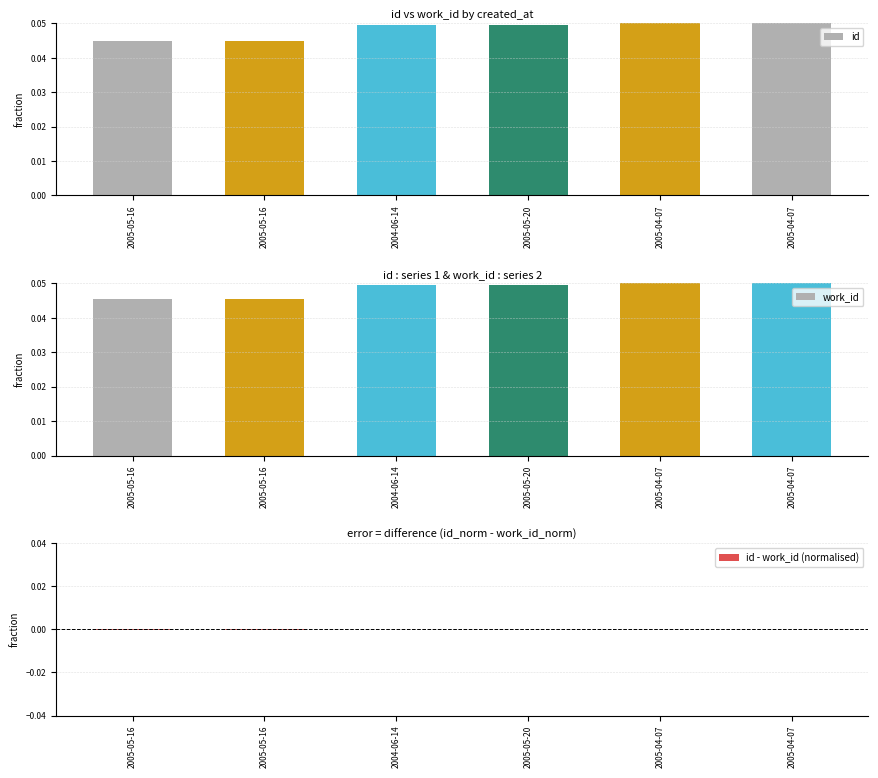

What is the sum of all id values?

0.3